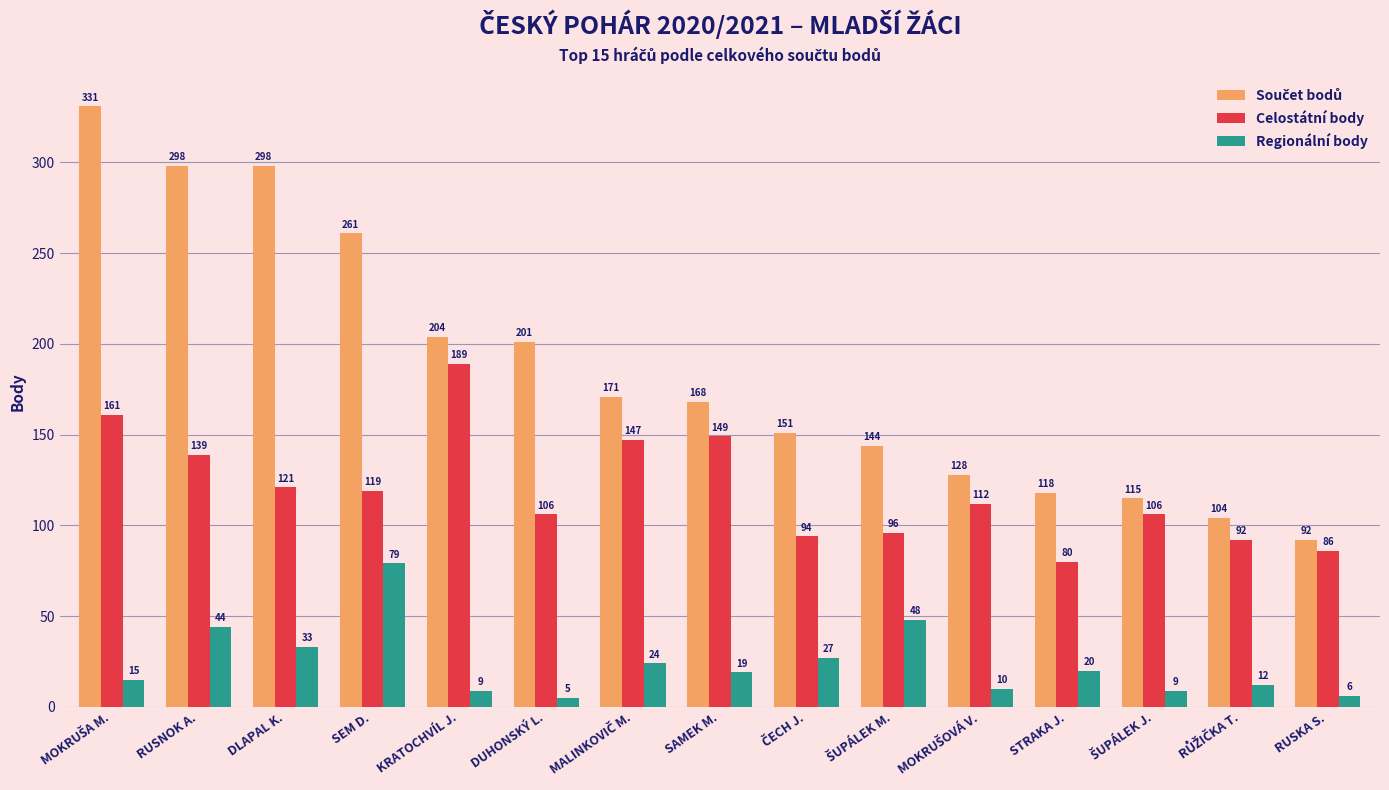

At which label is Regionální body closest to 42?

RUSNOK A.